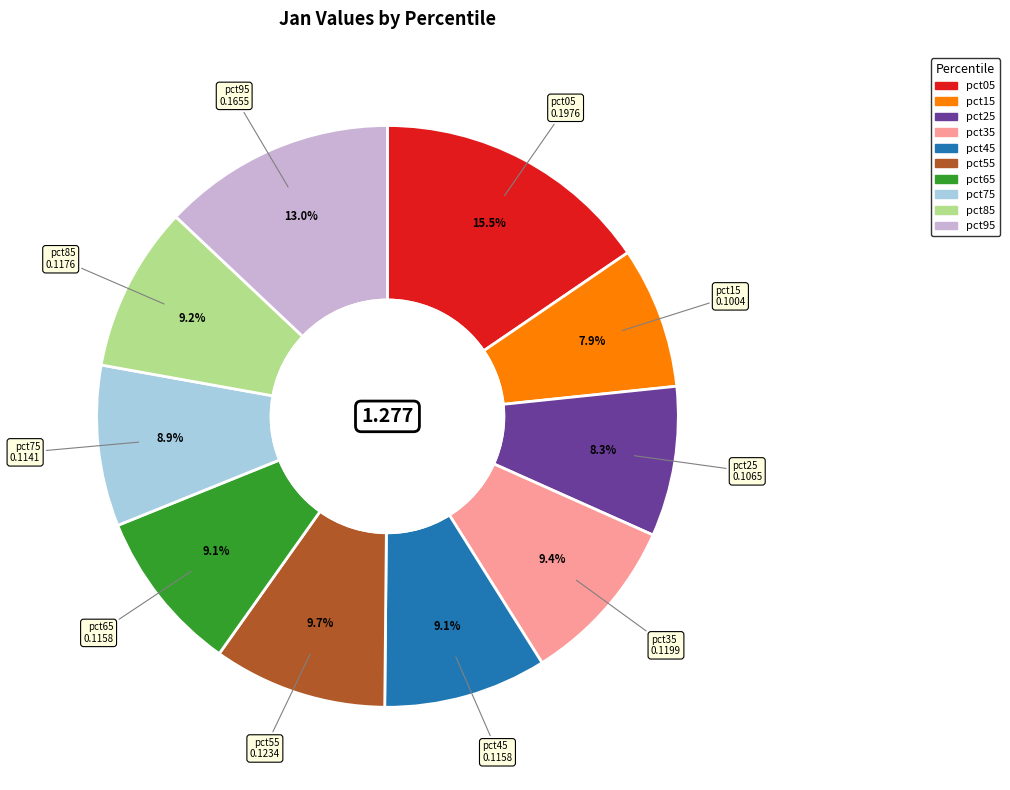

What is the largest slice in the pie chart?

pct05